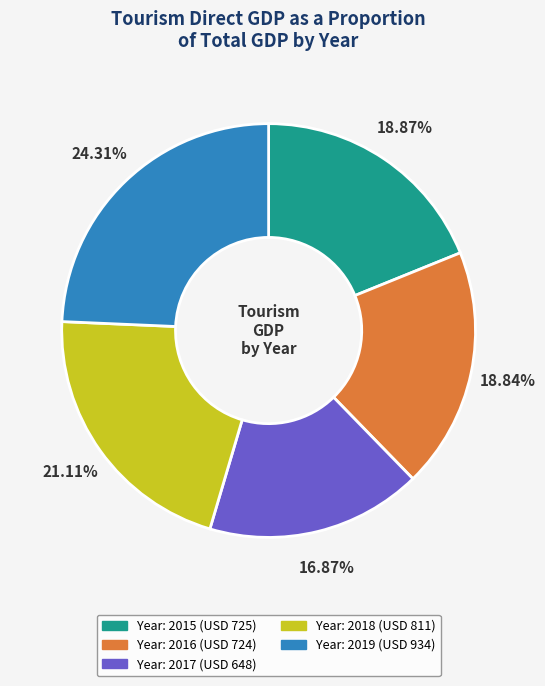

Does any single category account for the majority?

No